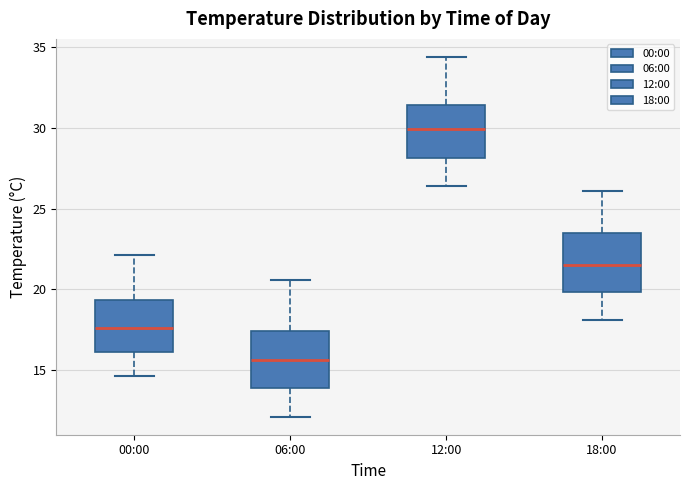

Where does the median line of the box for 18:00 sit on the y-axis? The values are not printed on the chart, so give them approximately, as read against the axis.

21.5